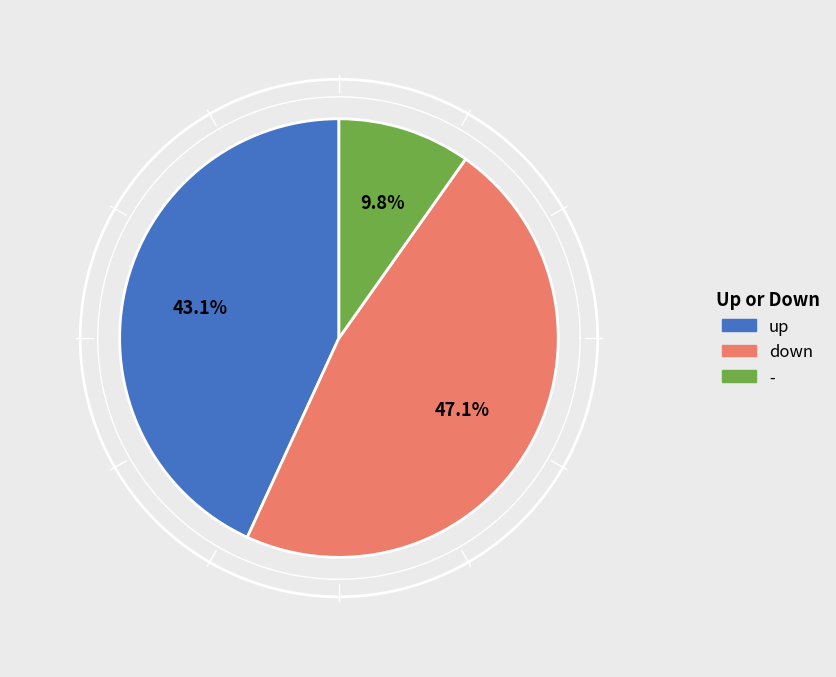

Rank the categories by value from highest to lowest.

down, up, -